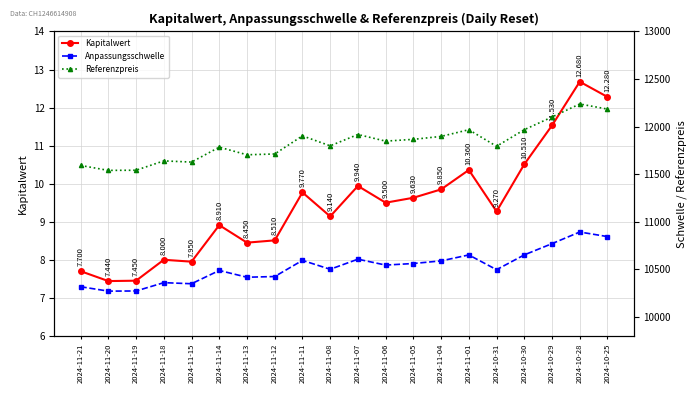

What value does the Referenzpreis series have at 2024-11-15?

11627.0